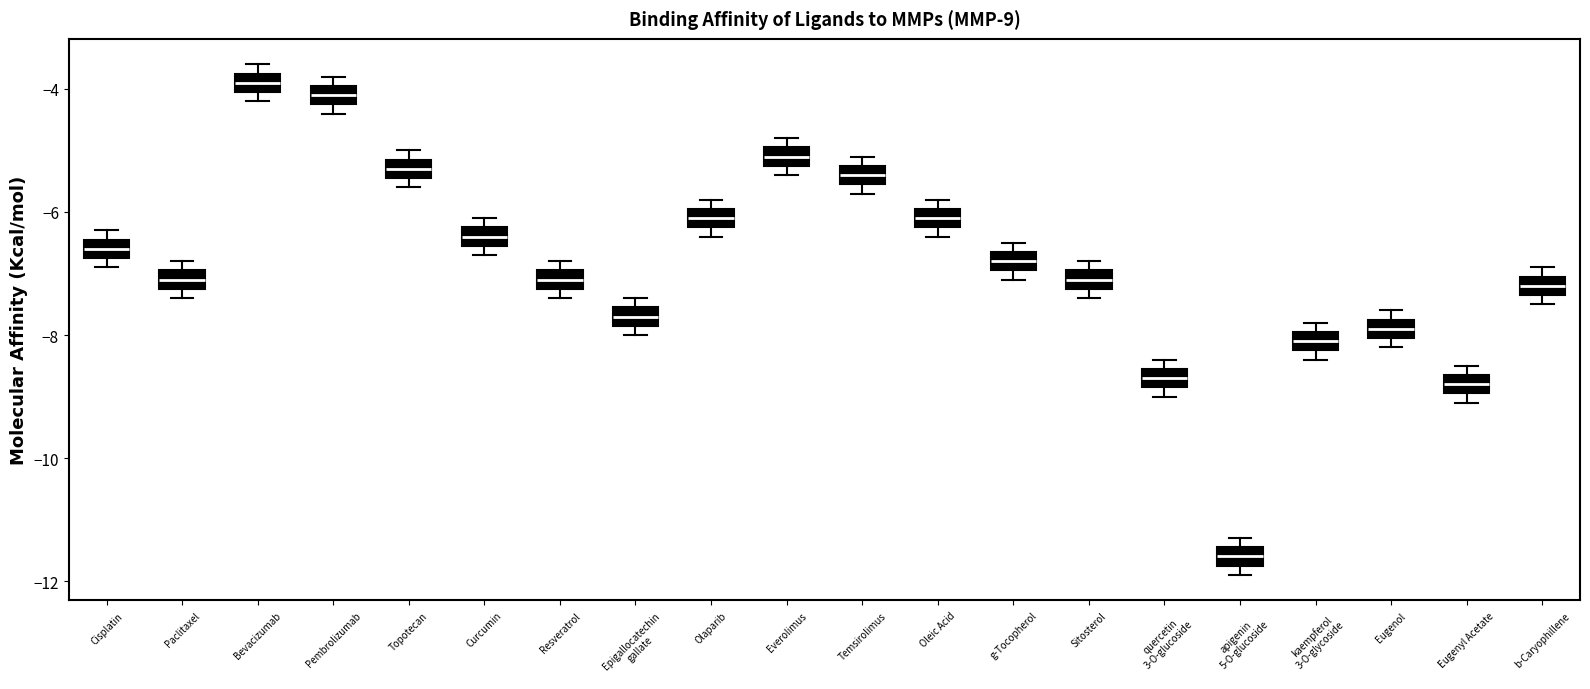

Where is the lower edge of the box for Bevacizumab on the y-axis? The values are not printed on the chart, so give them approximately, as read against the axis.

-4.0